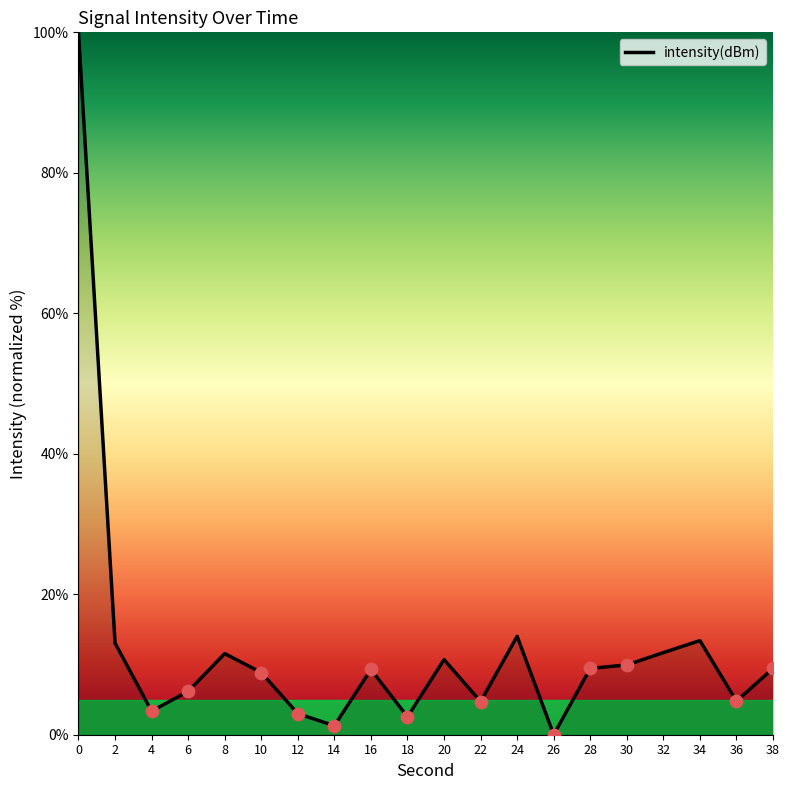

What is the change in value from 4 to 24?

+10.6